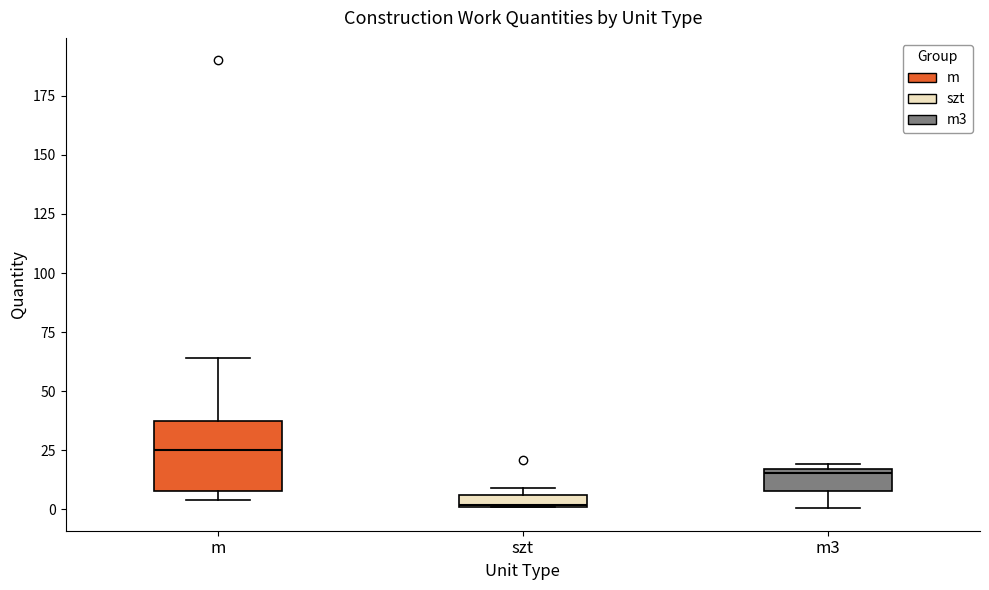

Which box's median line is the highest?

m